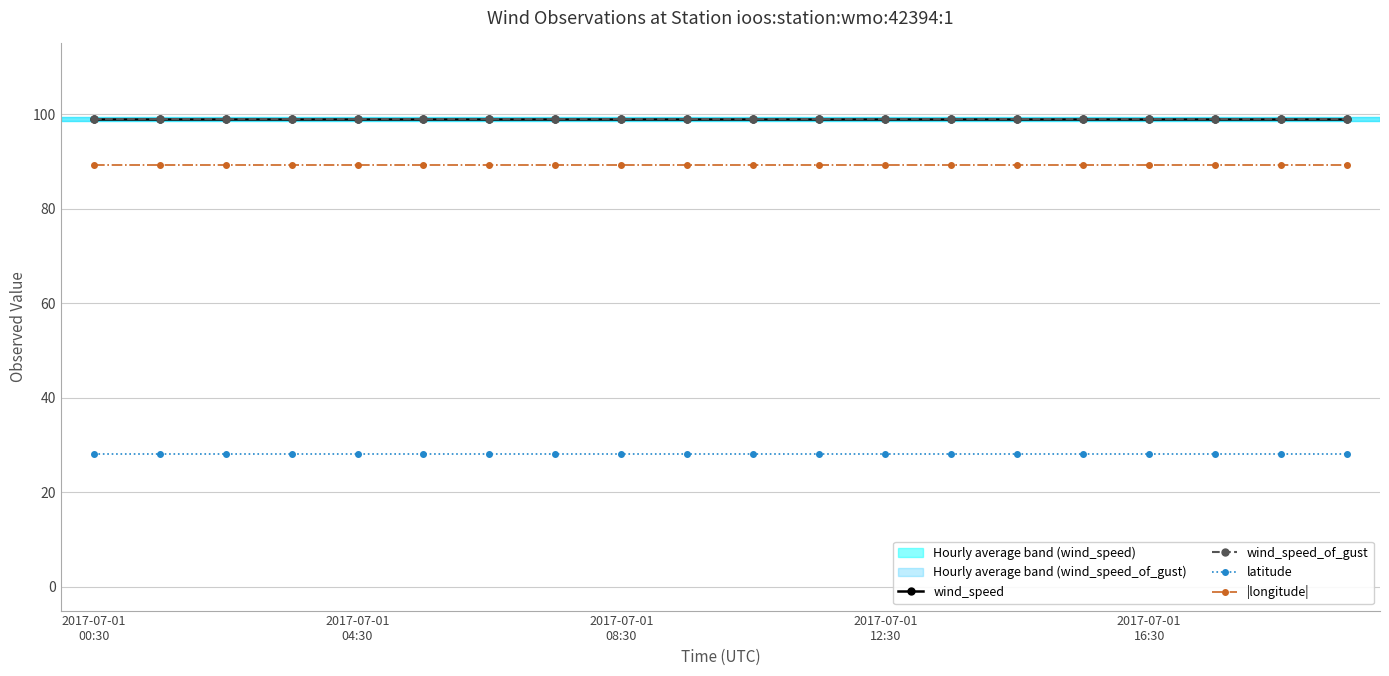

At which label does wind_speed reach its peak?

2017-07-01
00:30